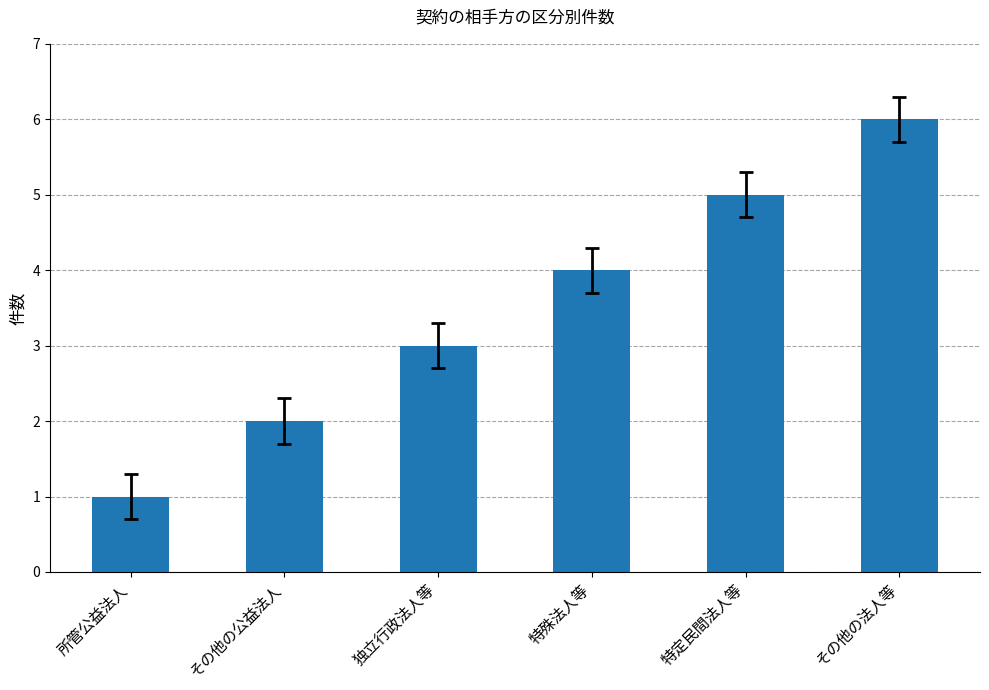

Which category has the highest value across all series?

その他の法人等